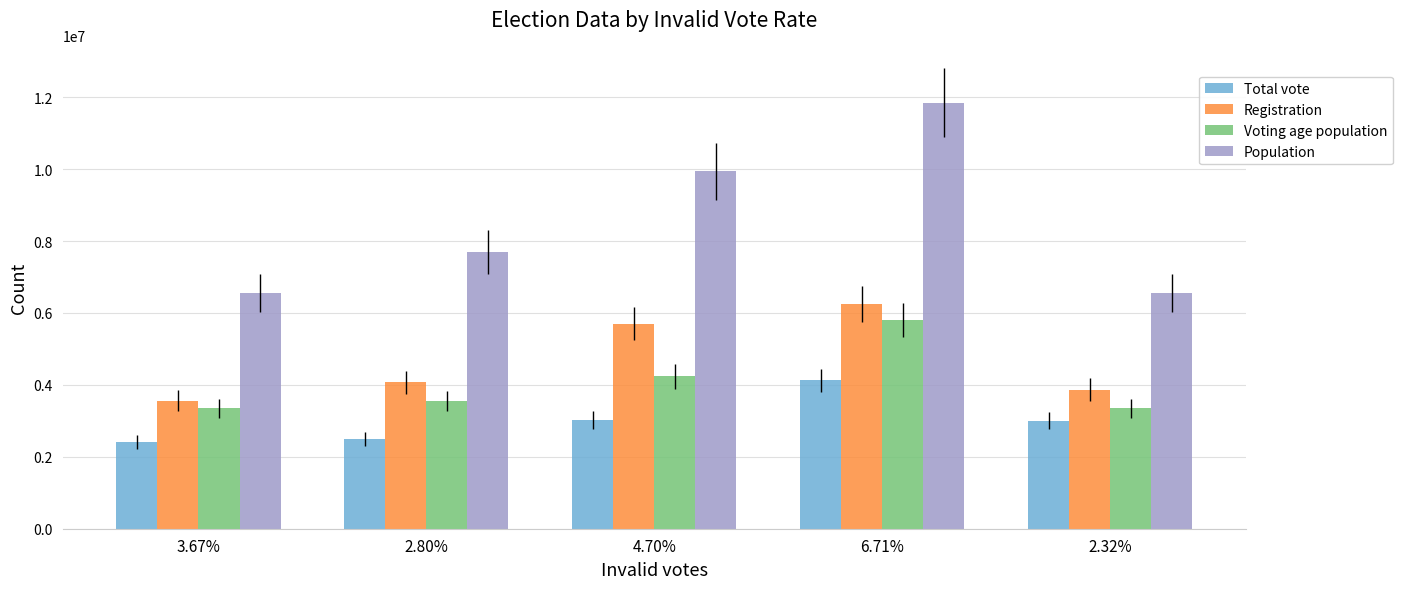

What is the label of the 3rd bar from the right?

4.70%